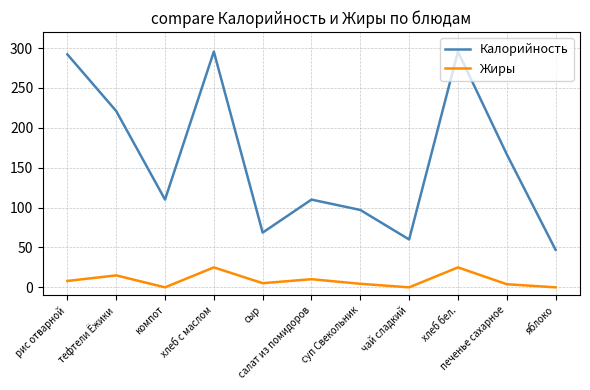

What is the difference between the maximum and minimum values in the Жиры series?

25.0